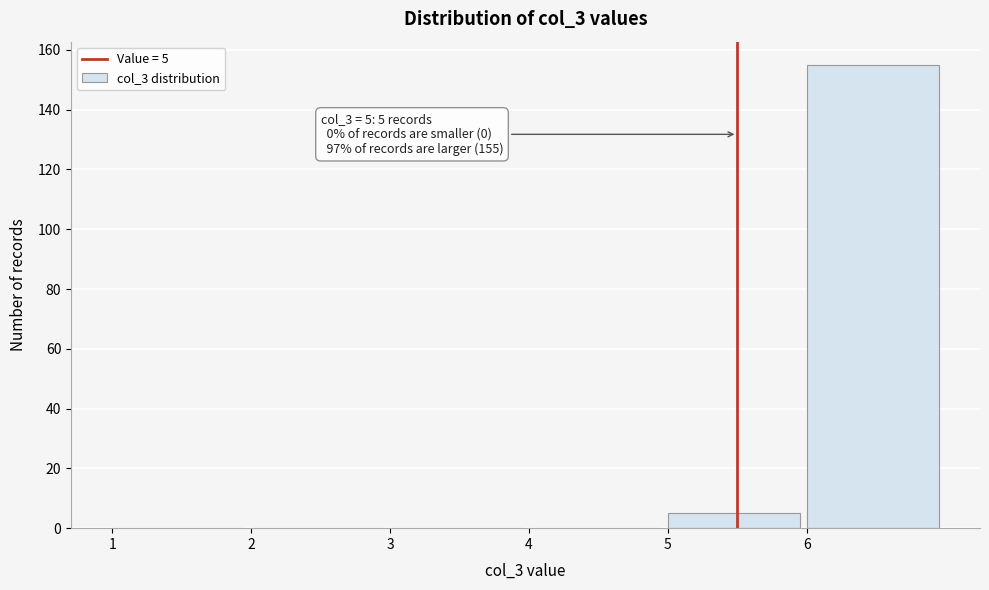

Which range on the x-axis has the tallest bar?

6 to 7